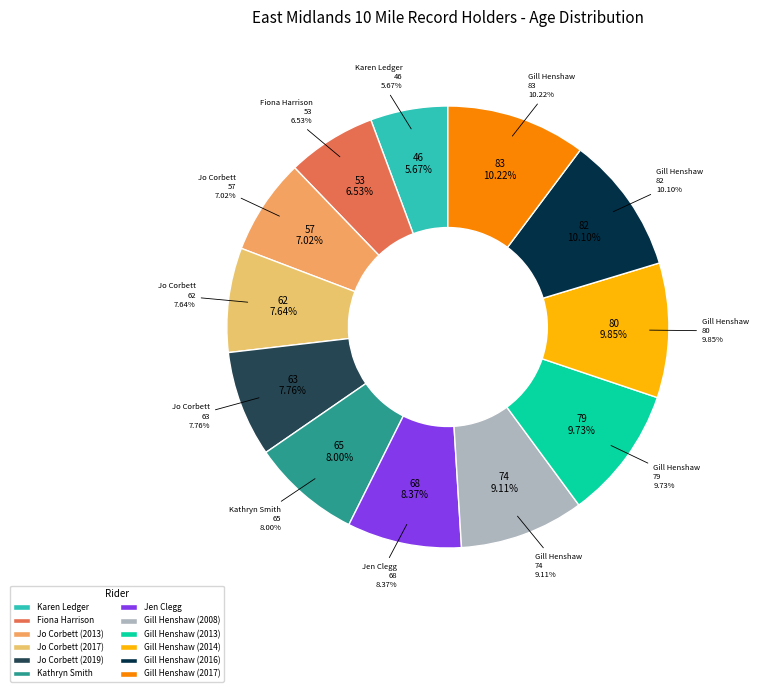

Is the sum of Jo Corbett (2017) and Jo Corbett (2019) greater than half?

No